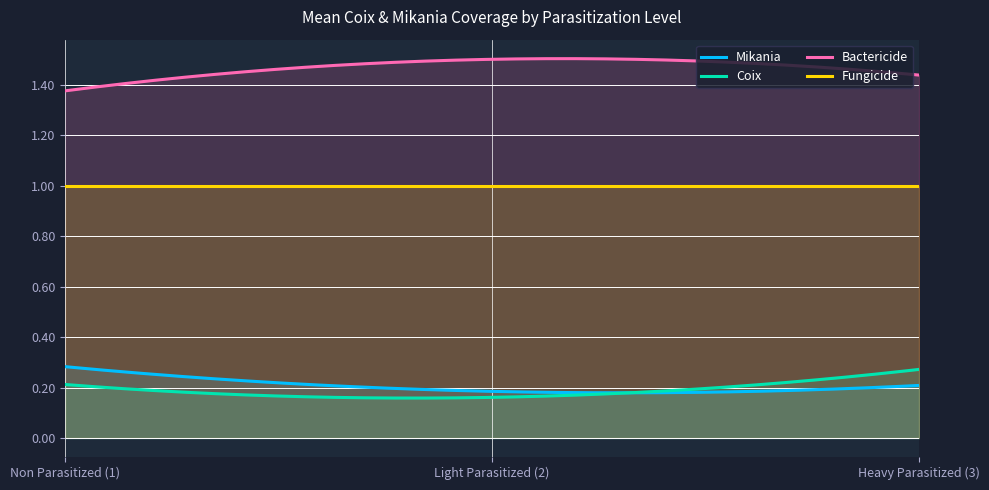

True or false: Coix has a value of 0.1 at Light Parasitized.

False